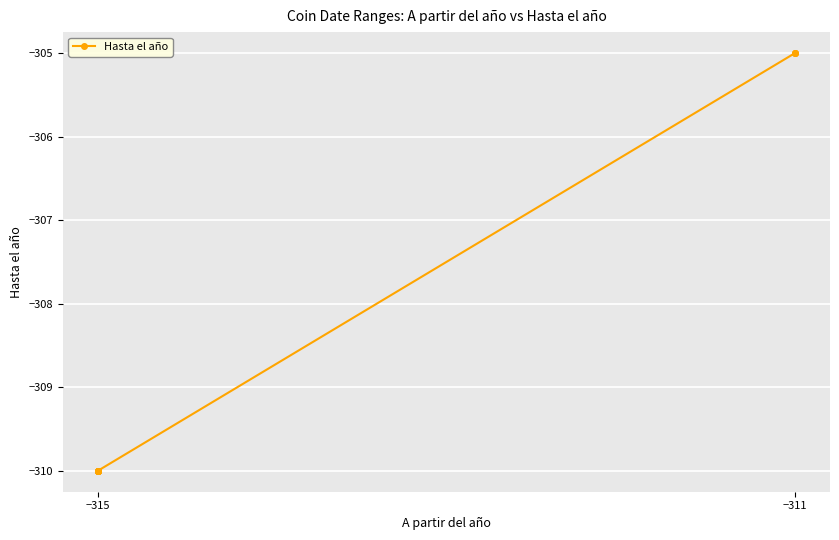

What is the difference between the second highest and second lowest values?

5